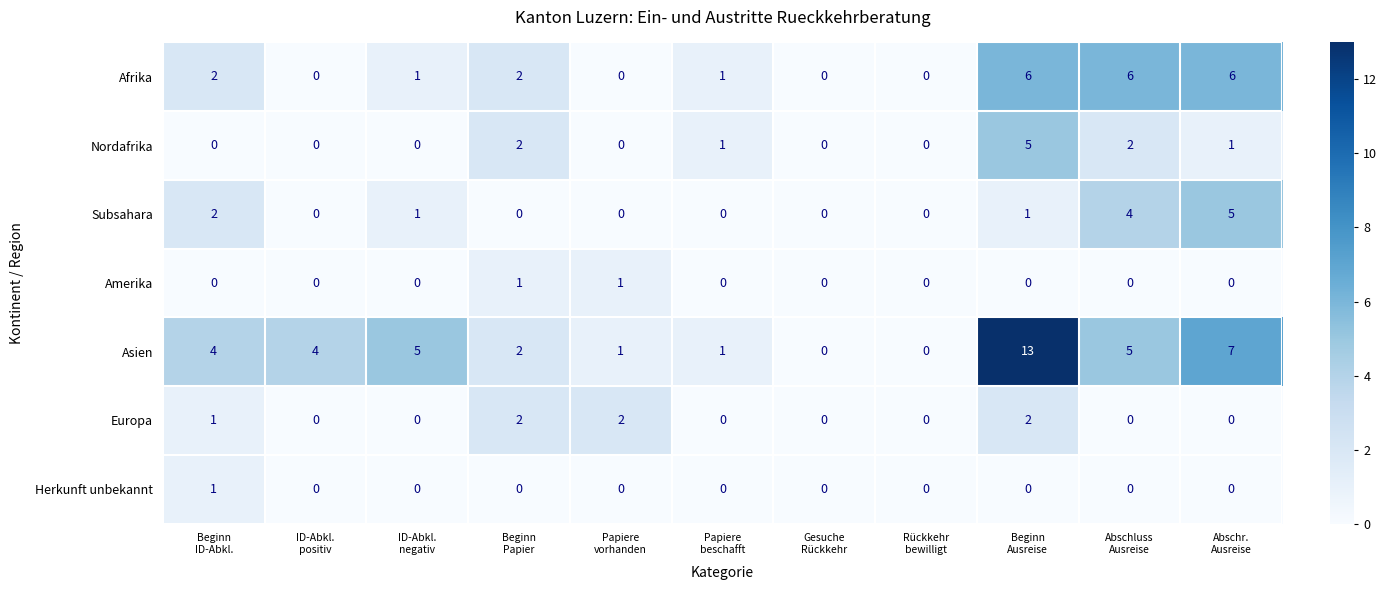

Count the number of categories in the chart.

11